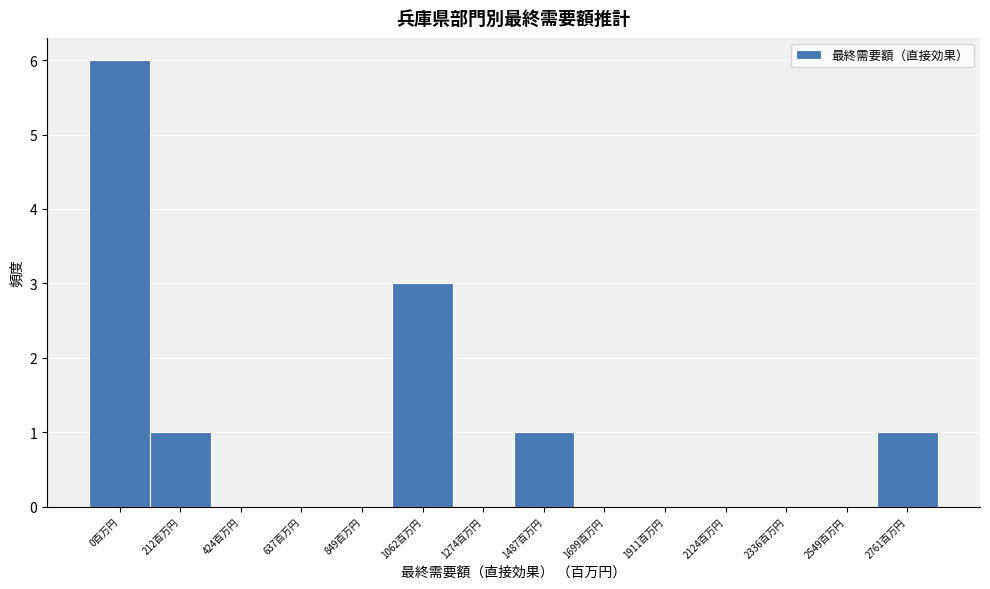

Reading left to right, transcribe all the data shown in this chart.

0百万円=6	212百万円=1	424百万円=0	637百万円=0	849百万円=0	1062百万円=3	1274百万円=0	1487百万円=1	1699百万円=0	1911百万円=0	2124百万円=0	2336百万円=0	2549百万円=0	2761百万円=1